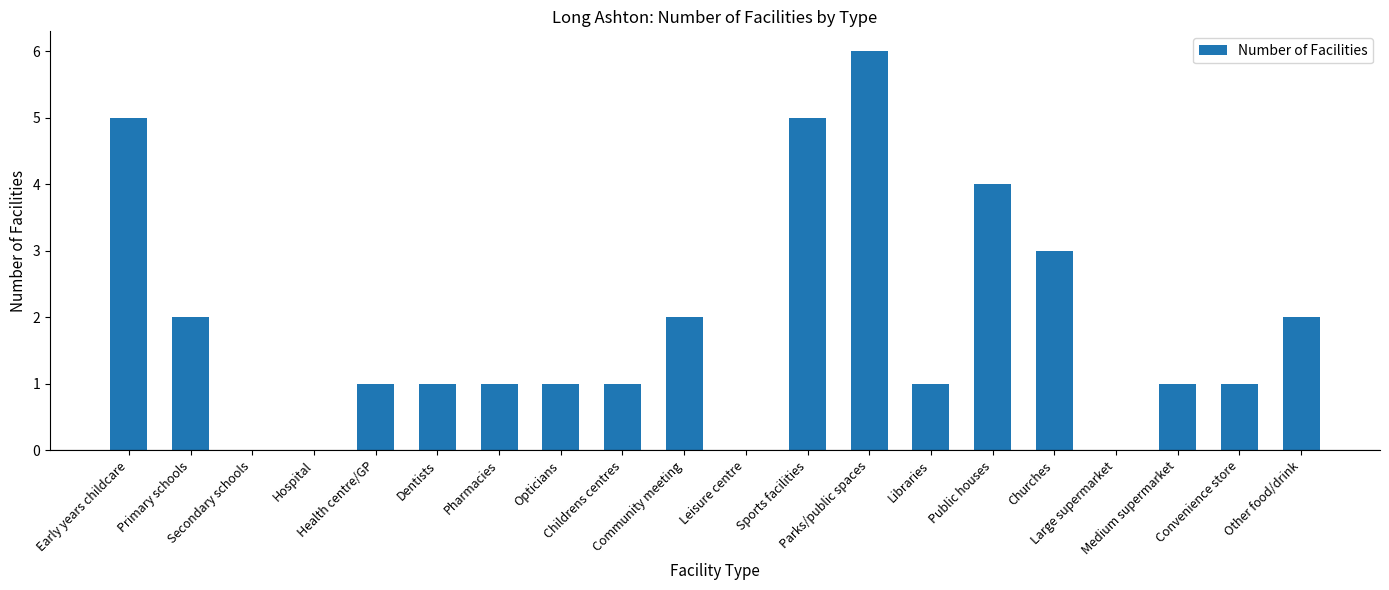

What is the sum of all values?

37